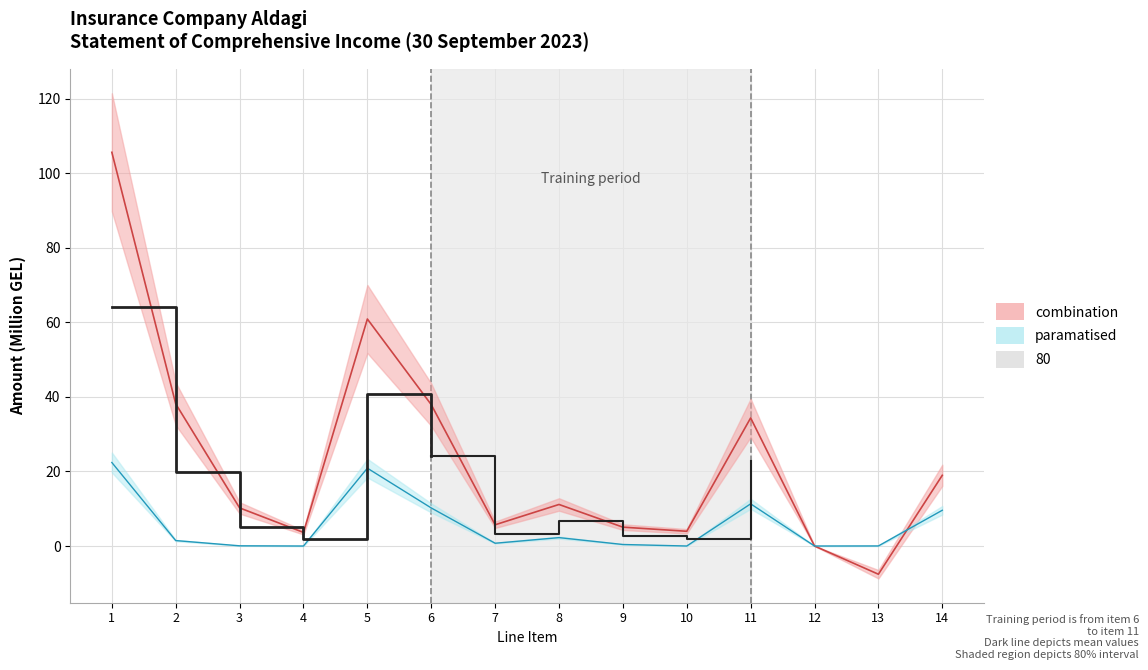

What is the lowest value of the combination series?

-7.6